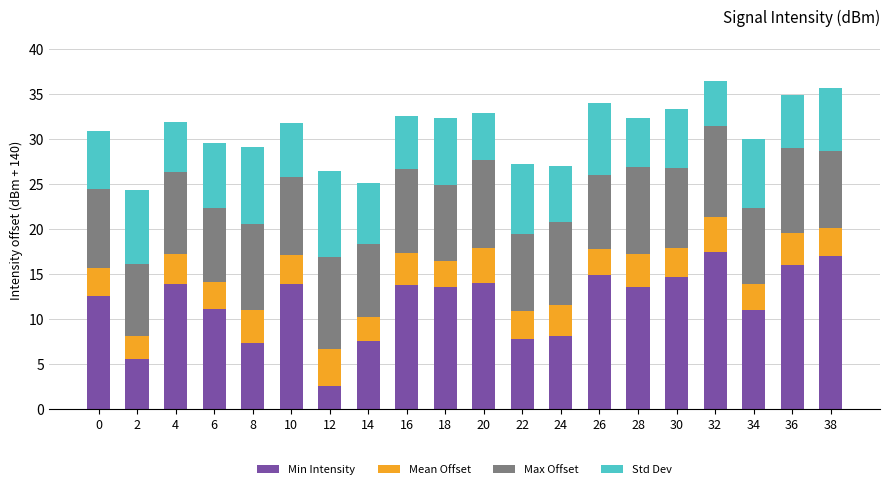

What value does the Min Intensity series have at 24?

8.1